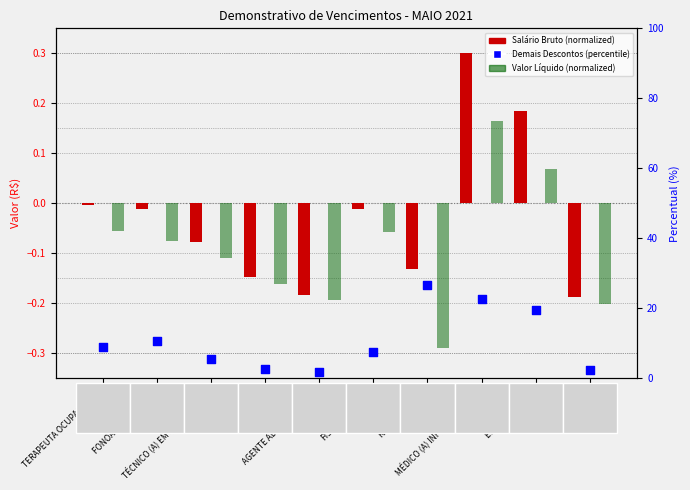

What is the total value across all series at MOTORISTA?

2.2